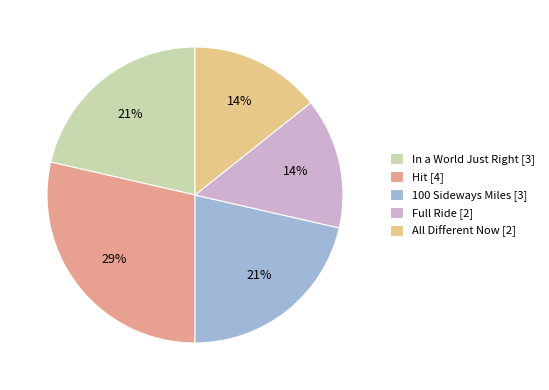

Is there any slice that represents more than half of the pie?

No